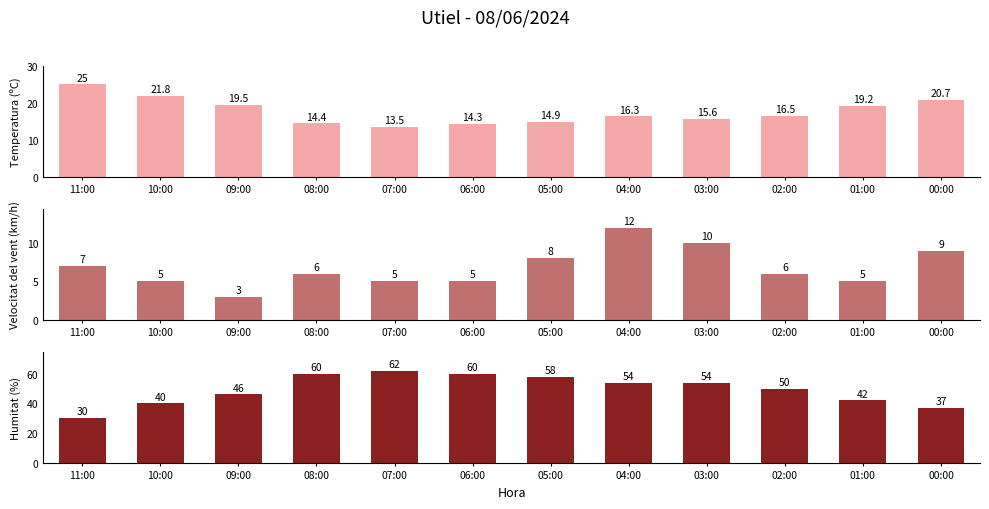

Where does the Humitat (%) series first go above 54?

08:00